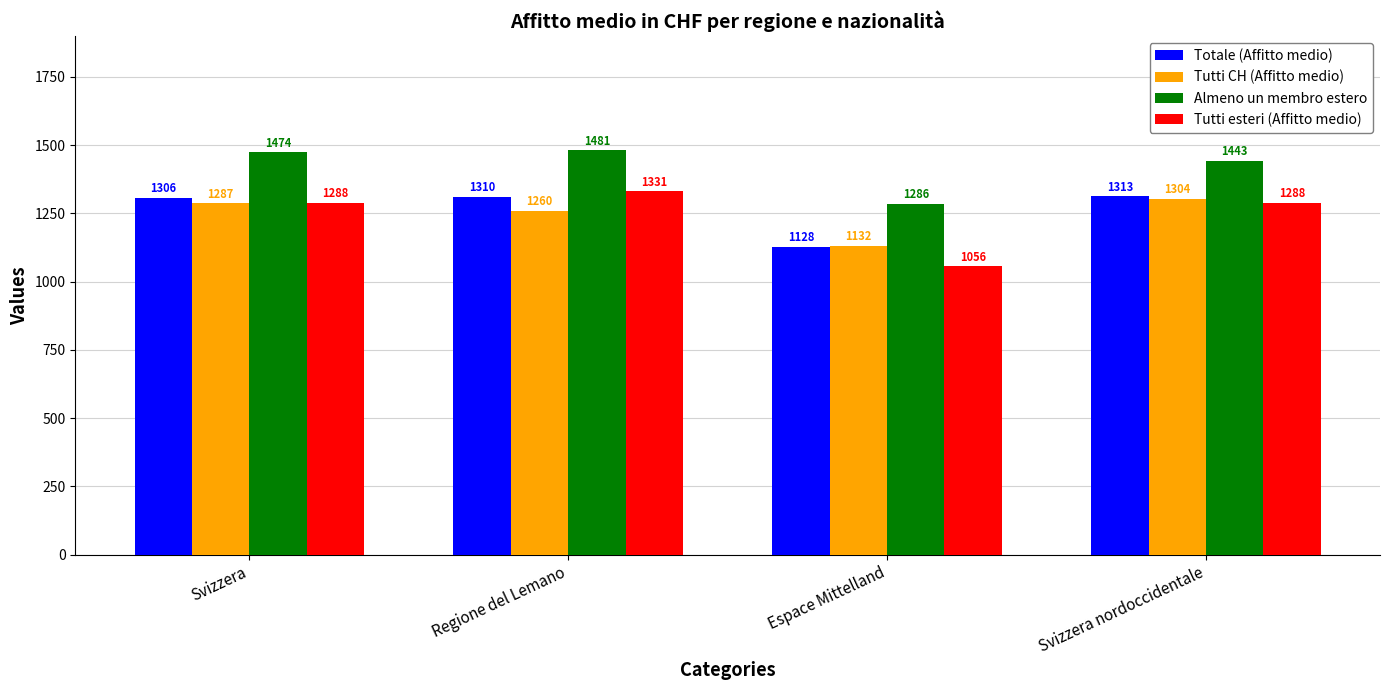

What is the value of the Tutti esteri (Affitto medio) bar at the 4th from the left?

1288